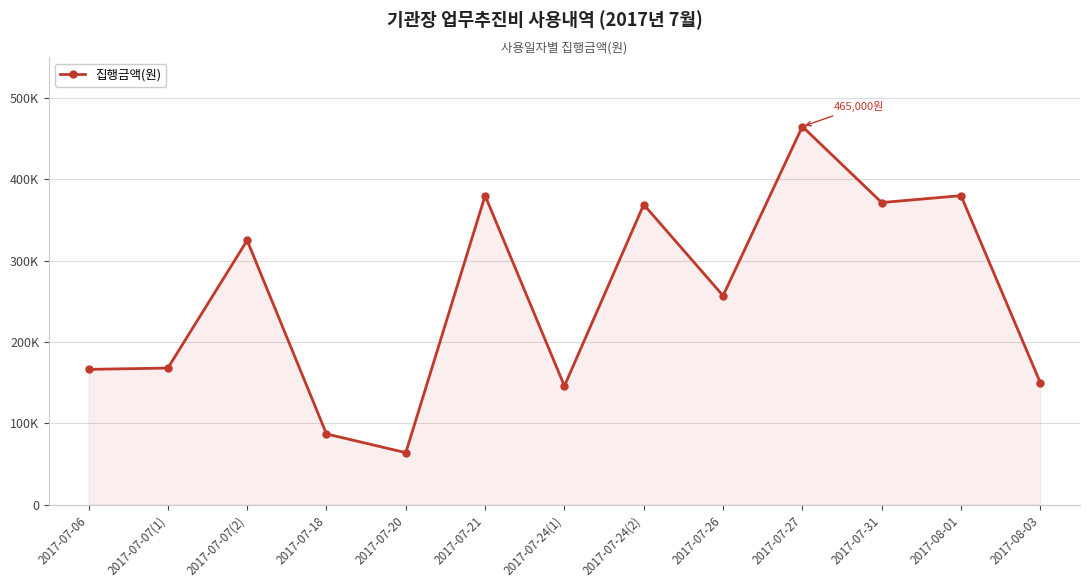

At which category does the chart reach its minimum across all series?

2017-07-20